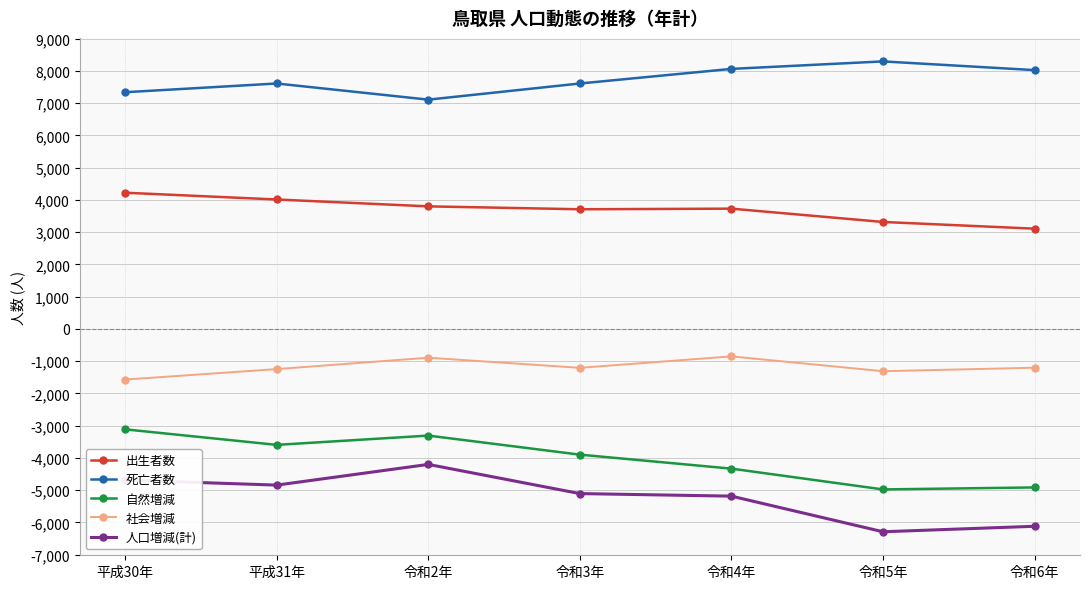

What is the greatest value displayed?

8296